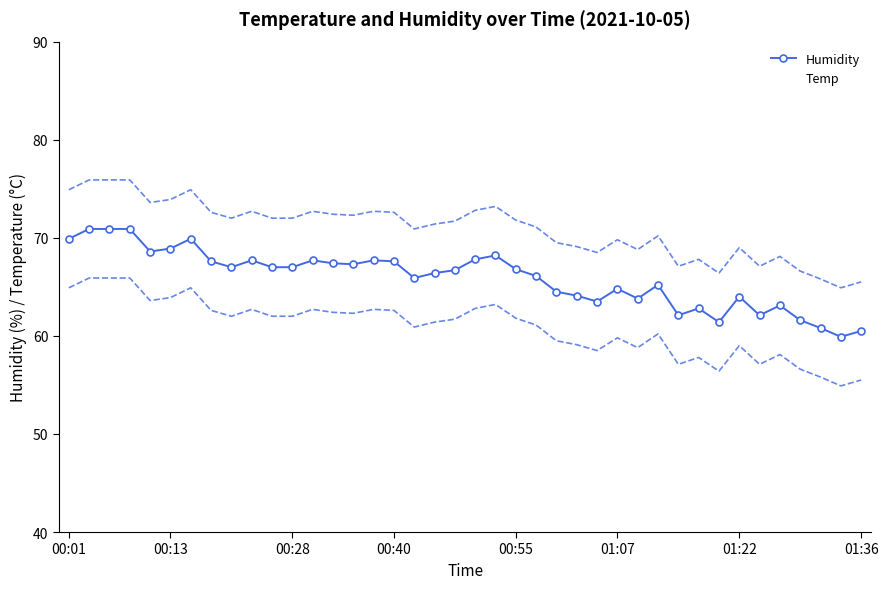

Which series changed the most between 26 and 38?

Humidity